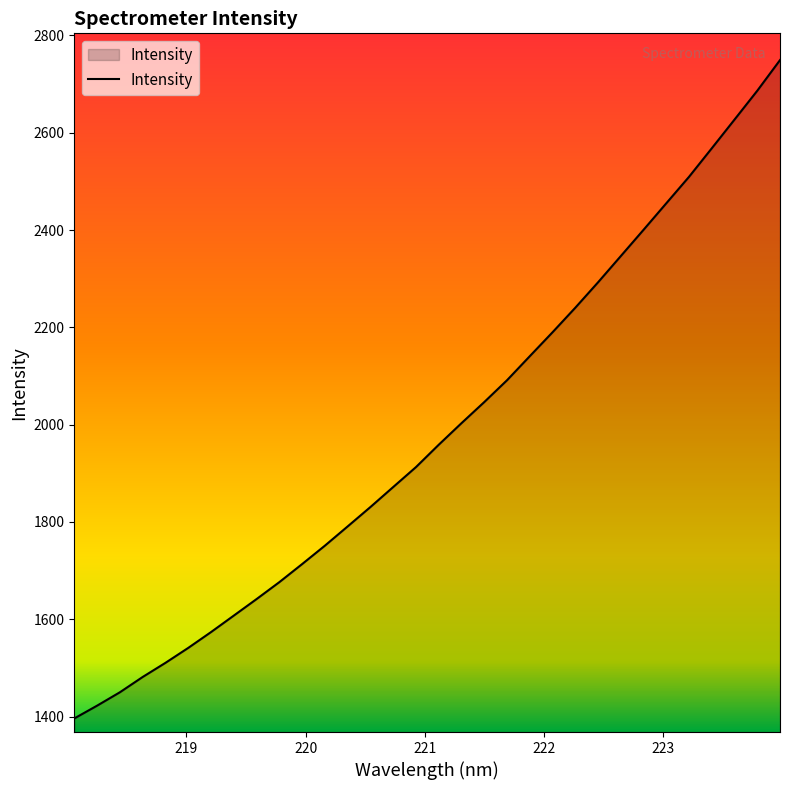

What is the maximum value shown in the chart?

2749.3